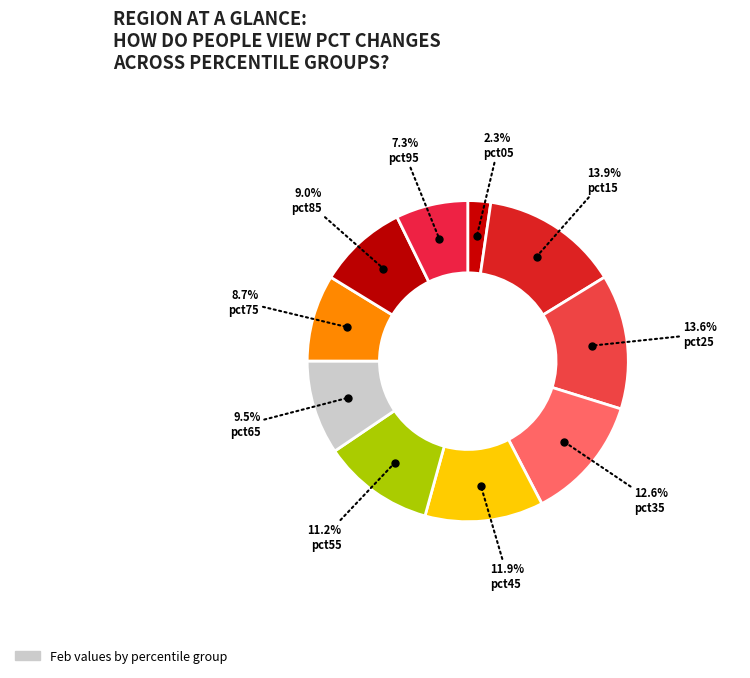

How many segments does this pie chart have?

10